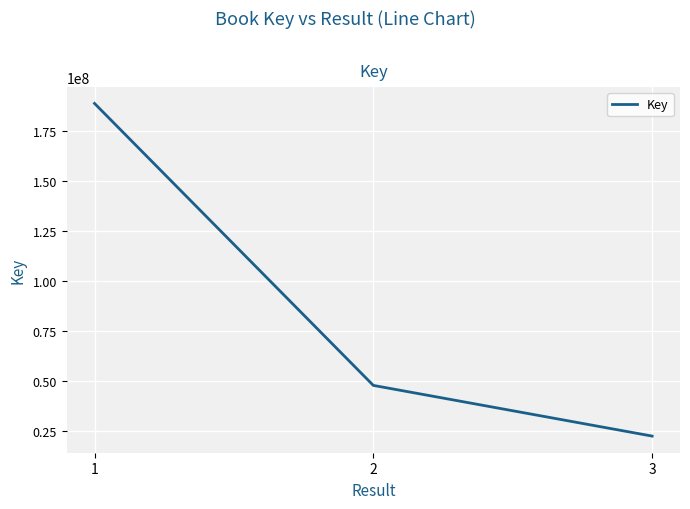

The value at 3 is 30890136. True or false?

False